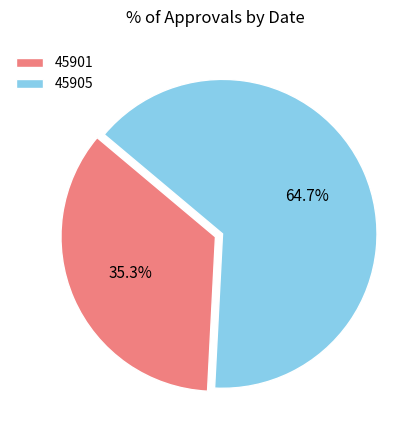

Rank the categories by value from lowest to highest.

45901, 45905